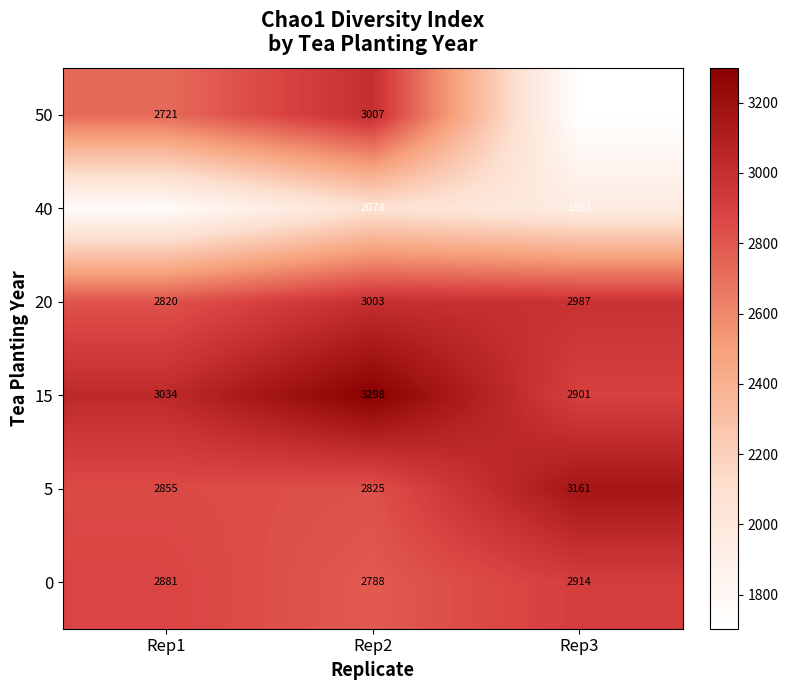

Reading right to left, transcribe all the data shown in this chart.

50: 1703	3007	2721
40: 1953	2078	1760
20: 2987	3003	2820
15: 2901	3298	3034
5: 3161	2825	2855
0: 2914	2788	2881